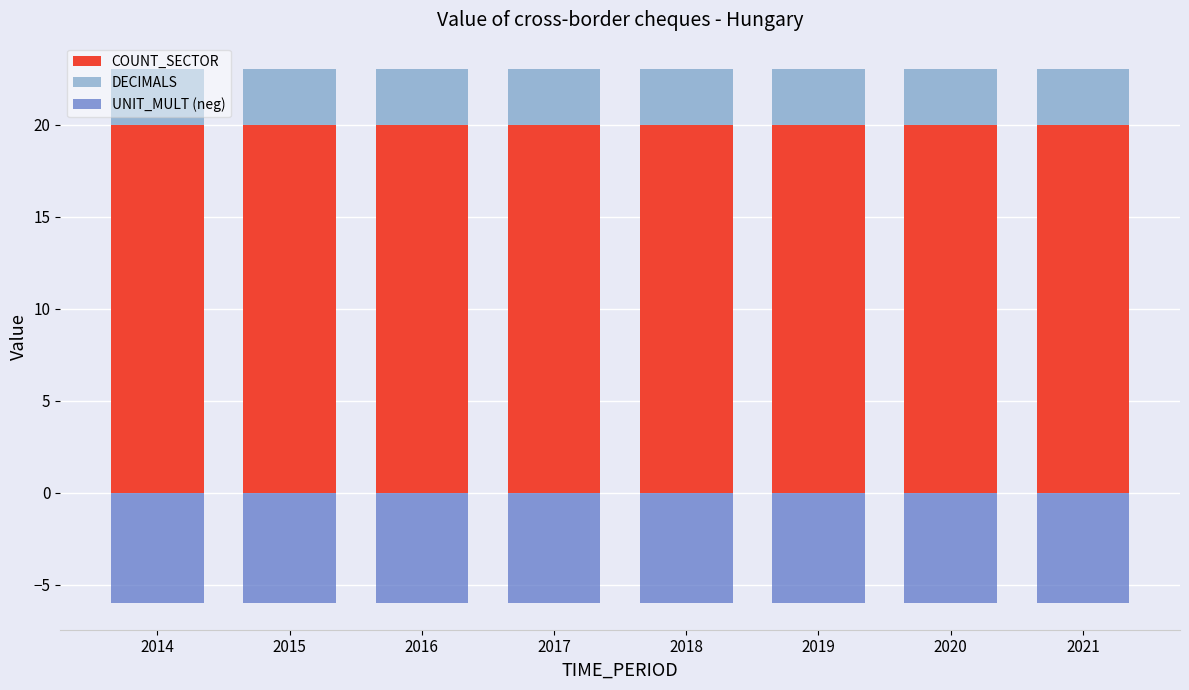

The DECIMALS series shows 3 at 2017. True or false?

True